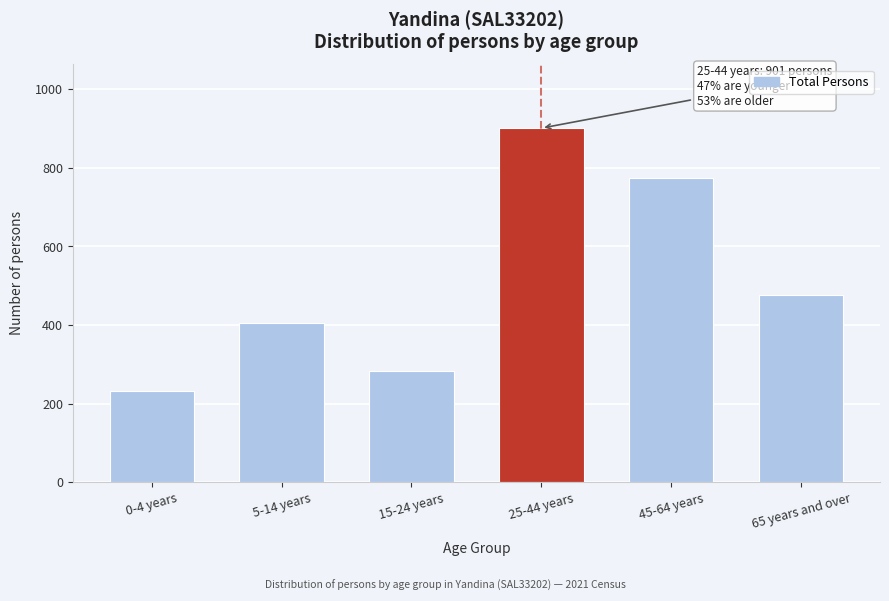

Reading left to right, transcribe all the data shown in this chart.

232	405	284	901	773	476